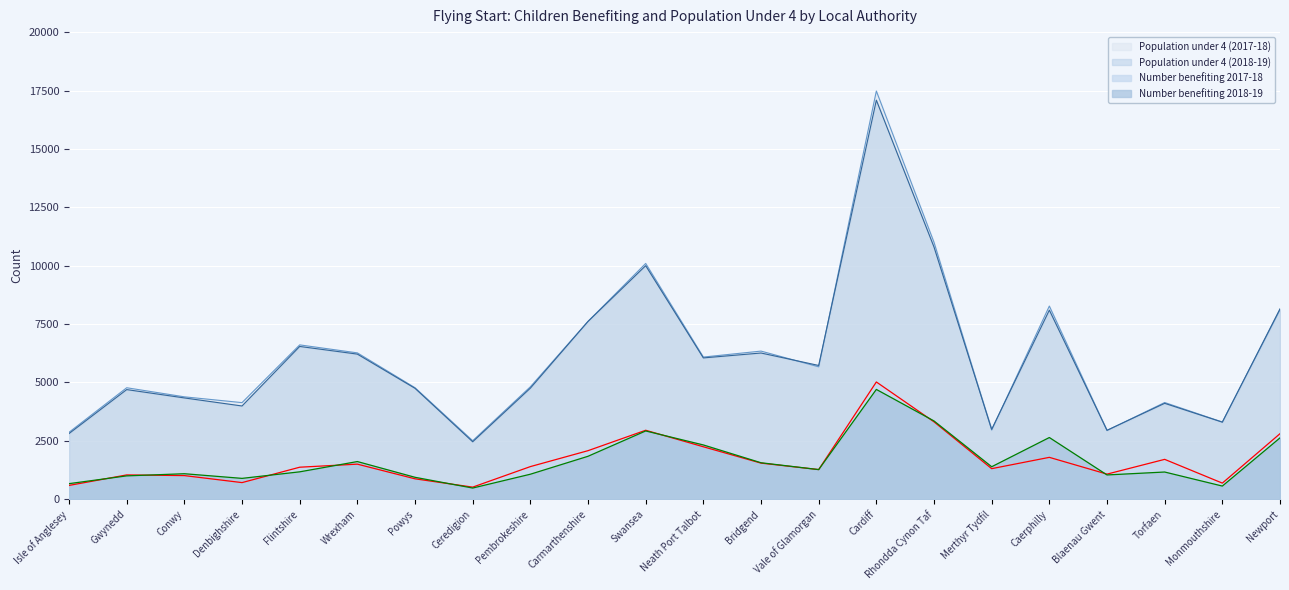

What is the sum of all Population under 4 (2017-18) values?

135183